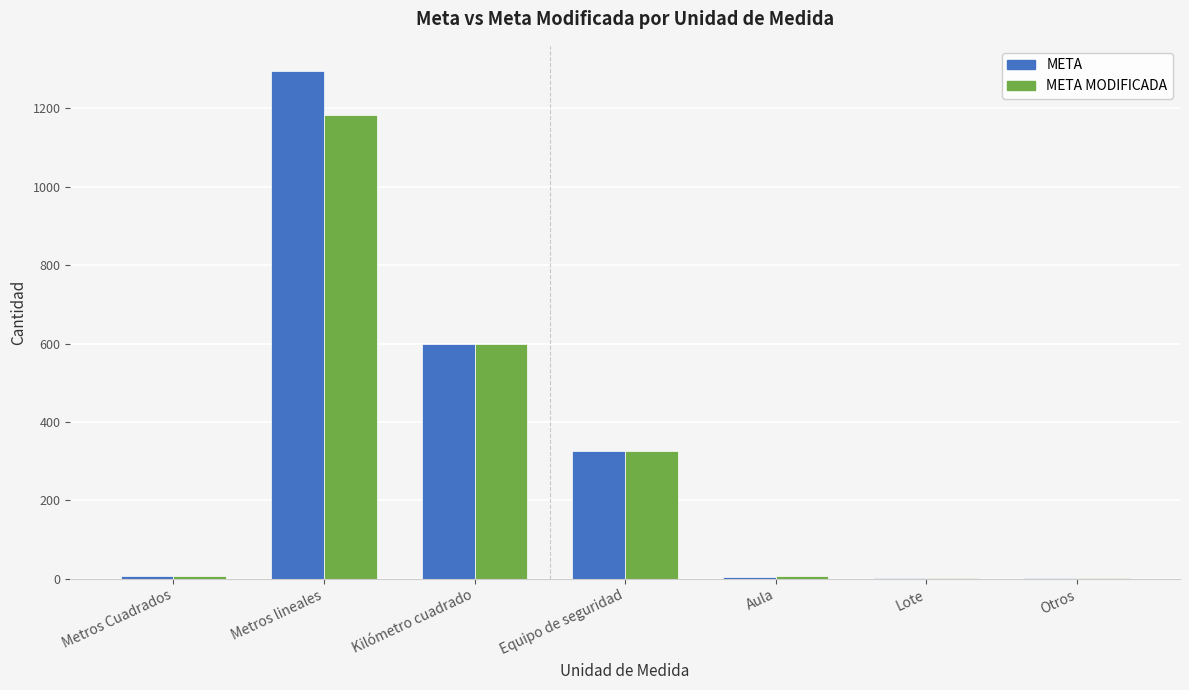

Is the value of META MODIFICADA at Otros greater than the value of META at Kilómetro cuadrado?

No